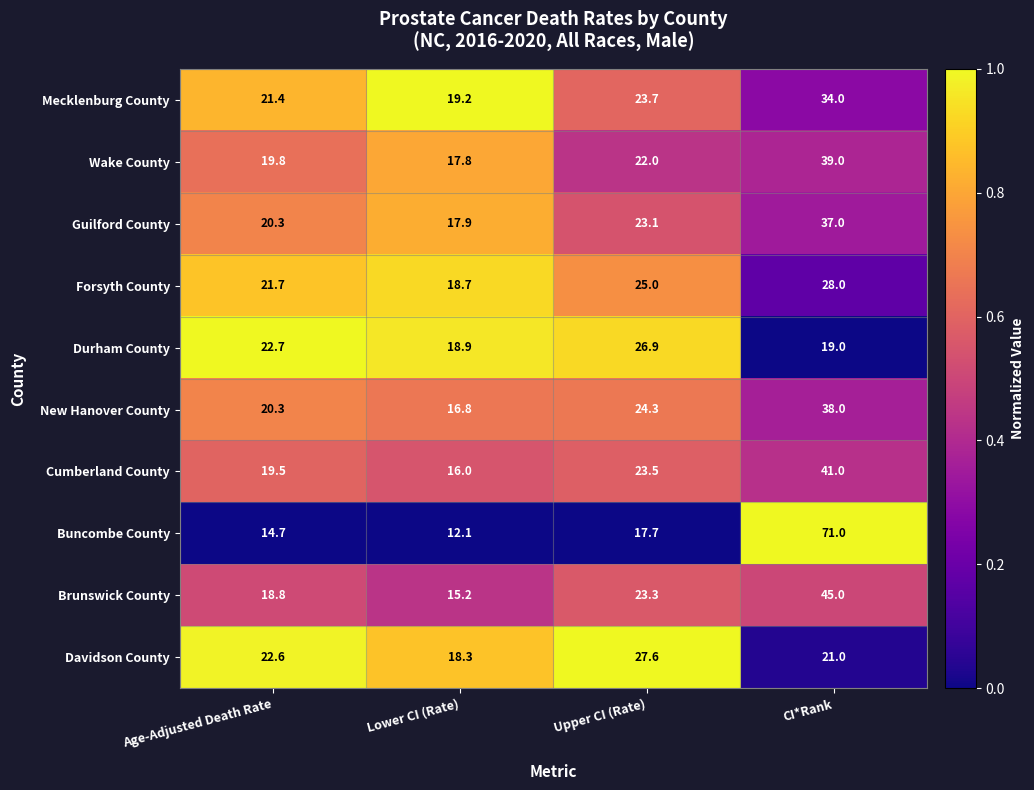

Which series changed the most between Lower CI (Rate) and CI*Rank?

Buncombe County